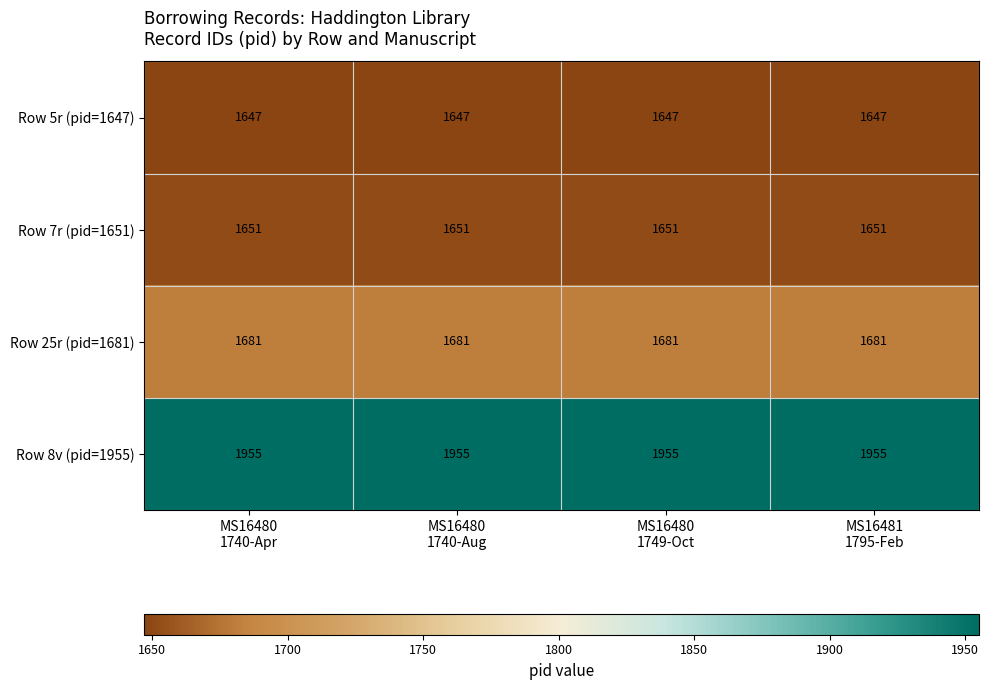

What is the smallest value displayed?

1647